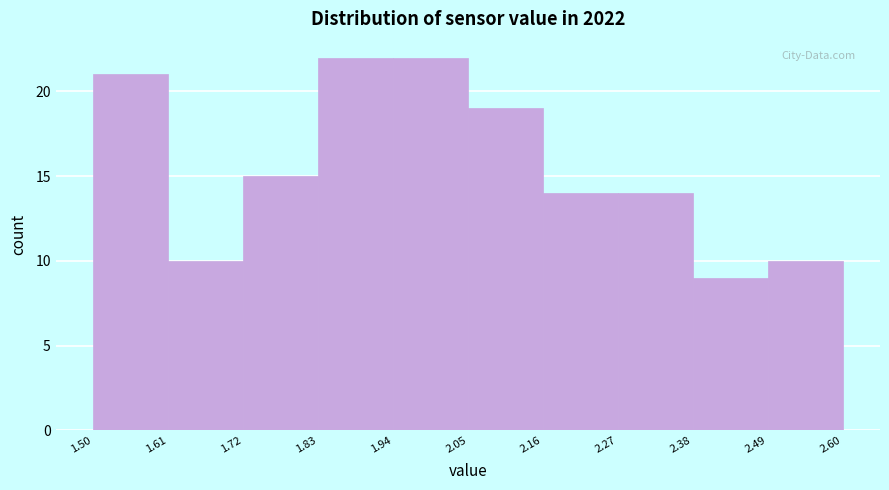

Reading left to right, list every bar in this chart as the range it spans on the x-axis followed by its height. The values are not printed on the chart, so give them approximately, as read against the axis.

1.50 to 1.61: 21
1.61 to 1.72: 10
1.72 to 1.83: 15
1.83 to 1.94: 22
1.94 to 2.05: 22
2.05 to 2.16: 19
2.16 to 2.27: 14
2.27 to 2.38: 14
2.38 to 2.49: 9
2.49 to 2.60: 10